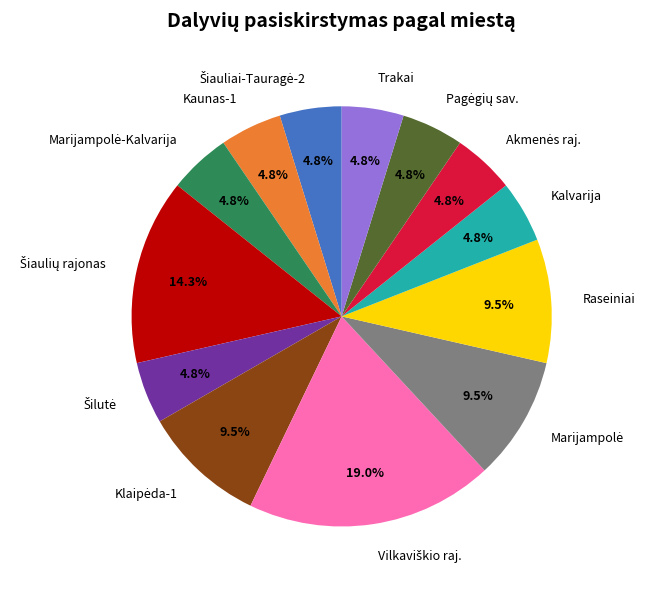

Is there a majority slice in this chart?

No